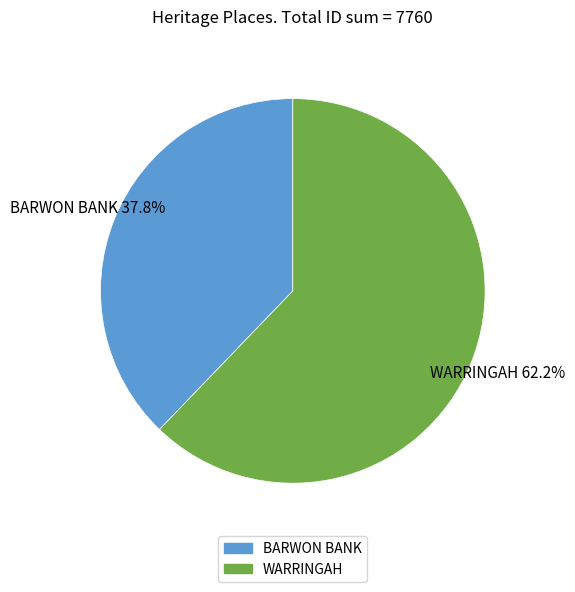

Rank the categories by value from highest to lowest.

WARRINGAH, BARWON BANK